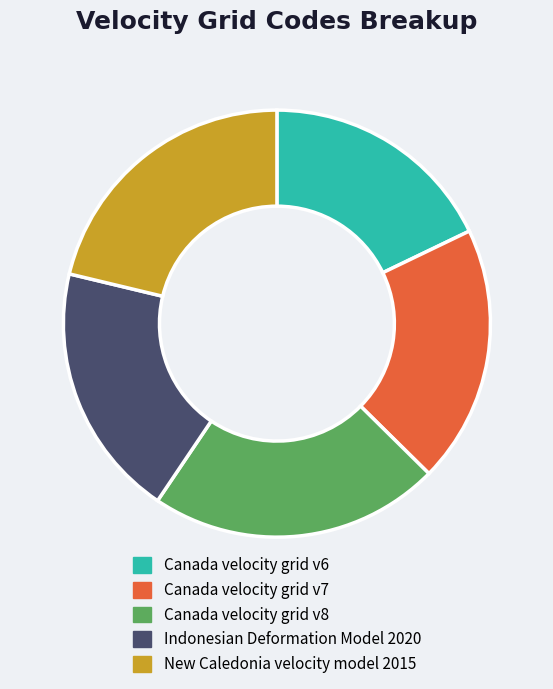

Combined, do Canada velocity grid v6 and Canada velocity grid v7 account for over 50%?

No